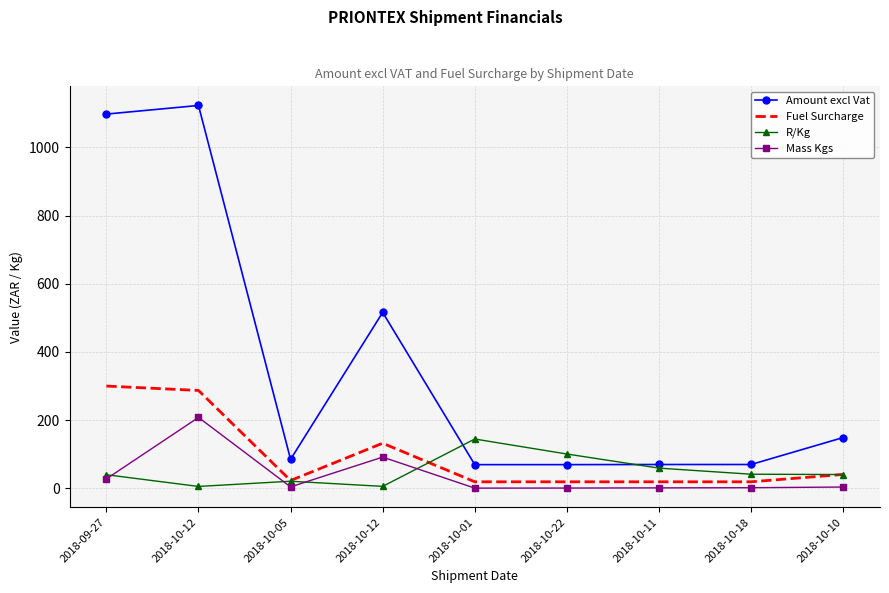

True or false: Mass Kgs and Fuel Surcharge cross at least once.

False